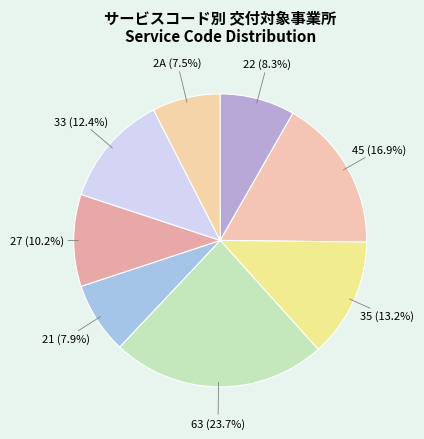

Which slice is the largest?

63